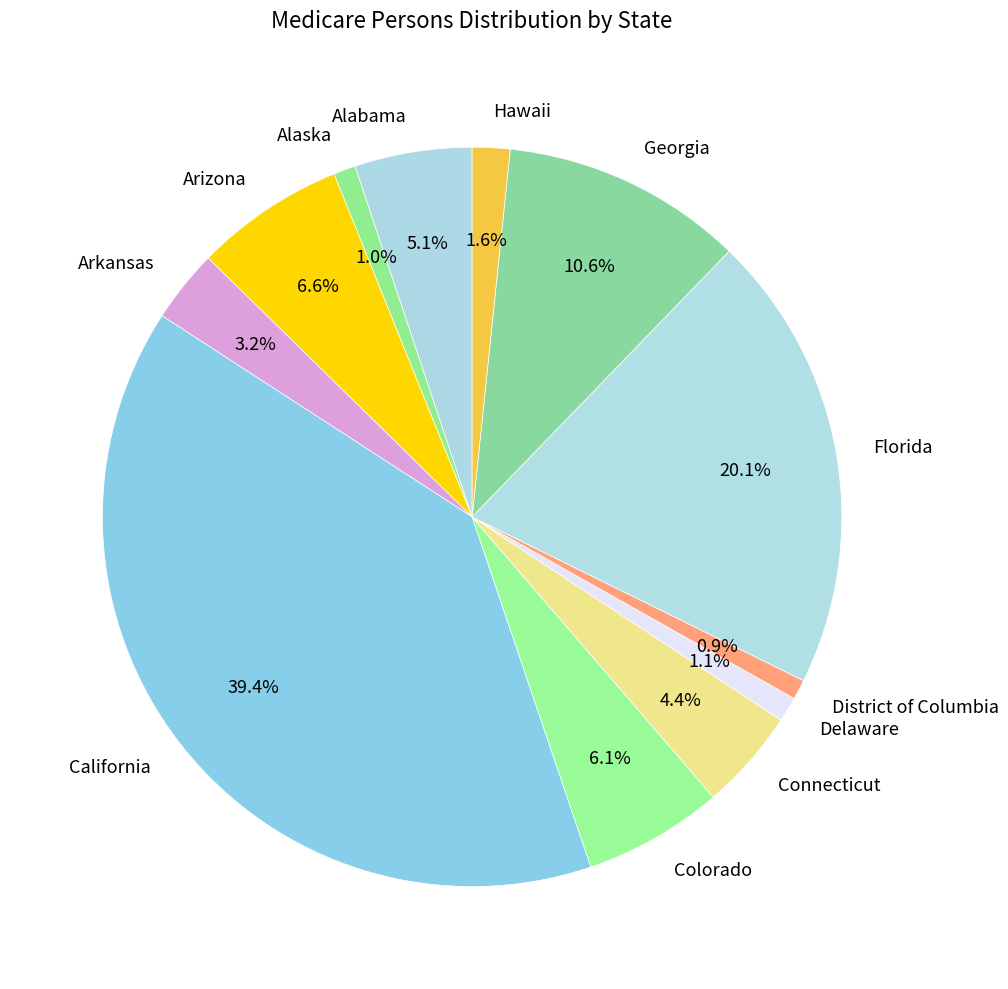

Which slice is the largest?

California